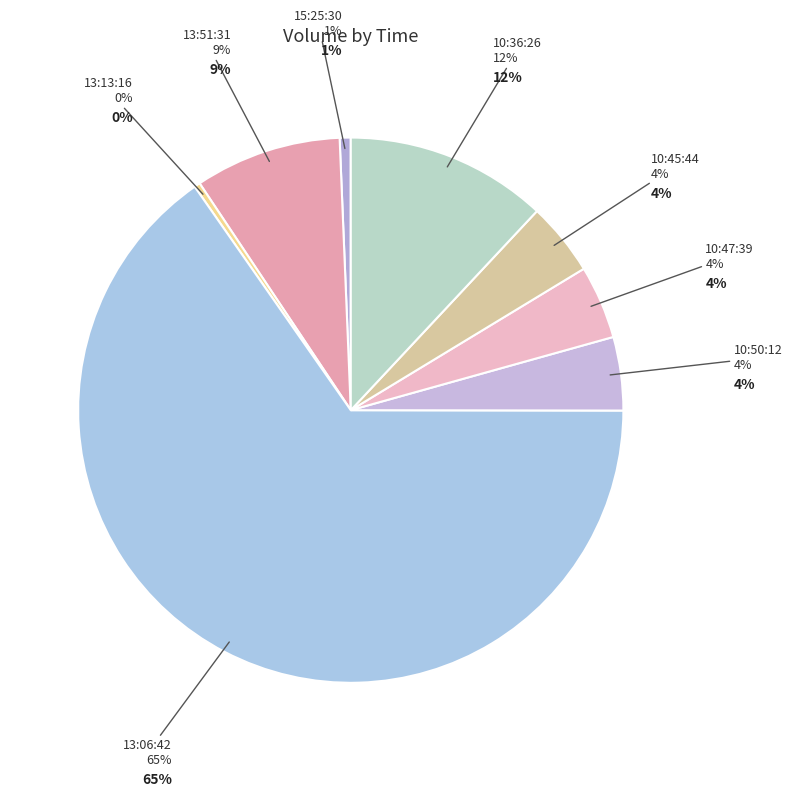

Which slice represents more than half of the pie?

13:06:42